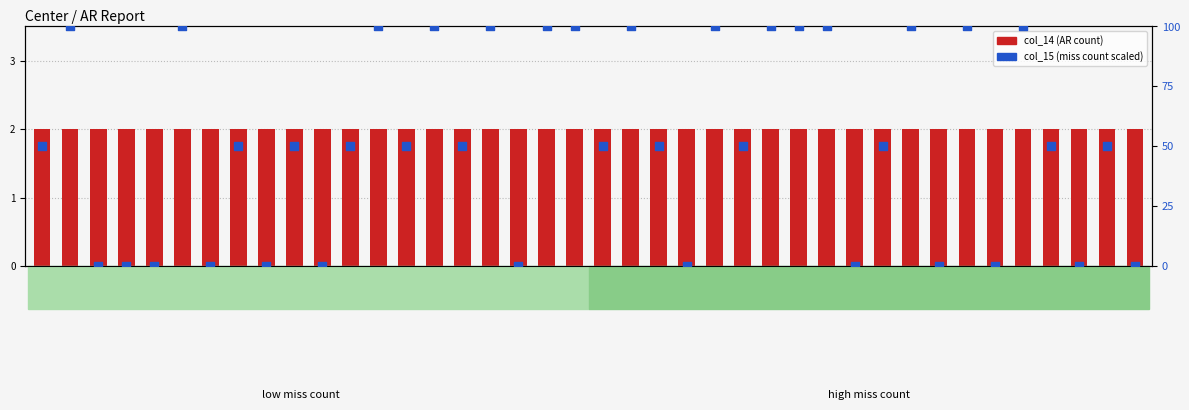

Is the value of col_14 (AR count) at 63191 greater than the value of col_15 (miss count scaled) at 64544?

No